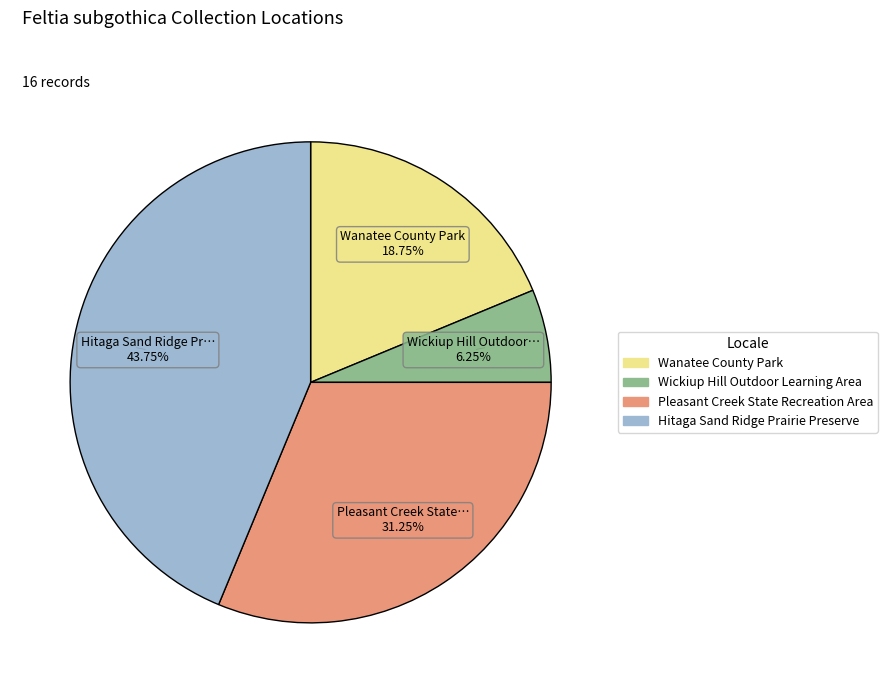

Does Hitaga Sand Ridge Prairie Preserve represent more than half of the total?

No